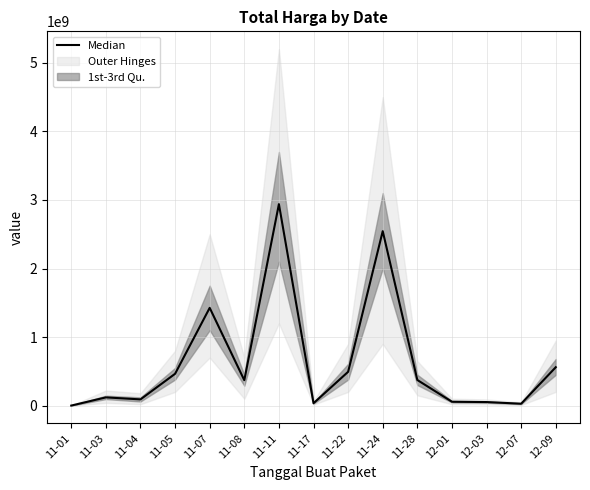

How many interior local peaks (higher than both neighbors) does the data have?

4